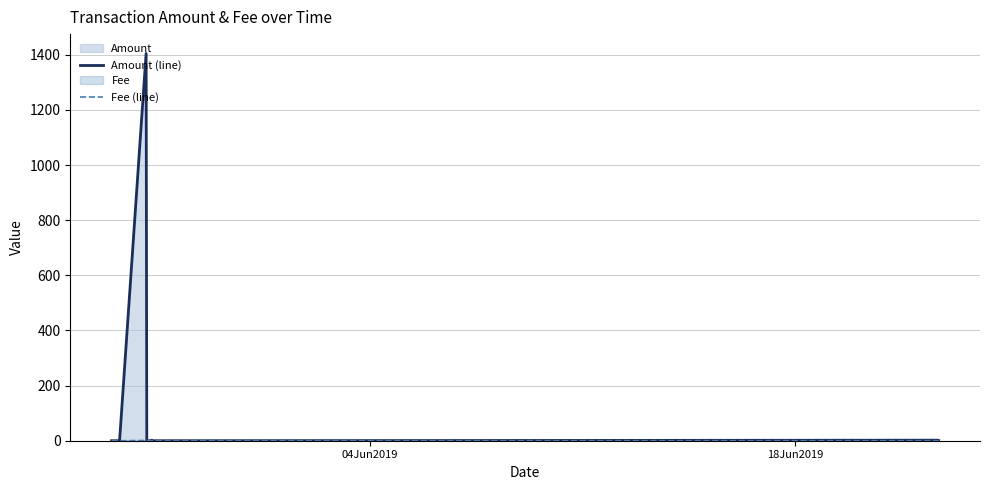

How many interior local valleys does the Fee (line) series have?

1